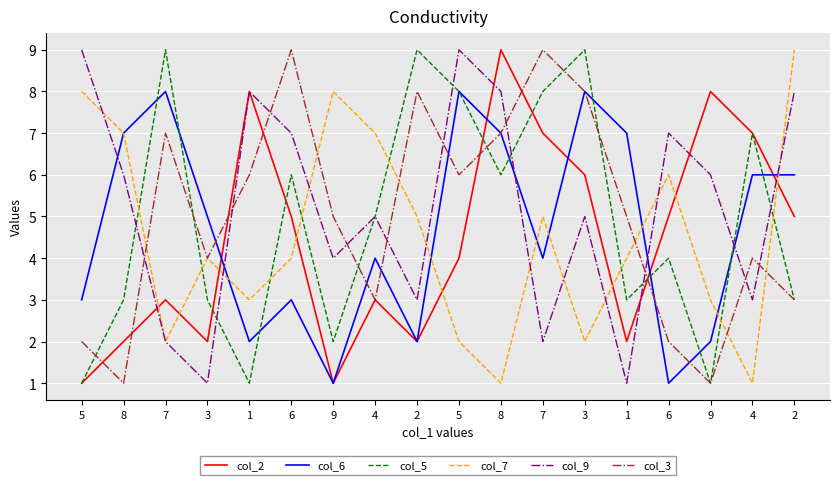

What are all the series names shown in the legend?

col_2, col_6, col_5, col_7, col_9, col_3